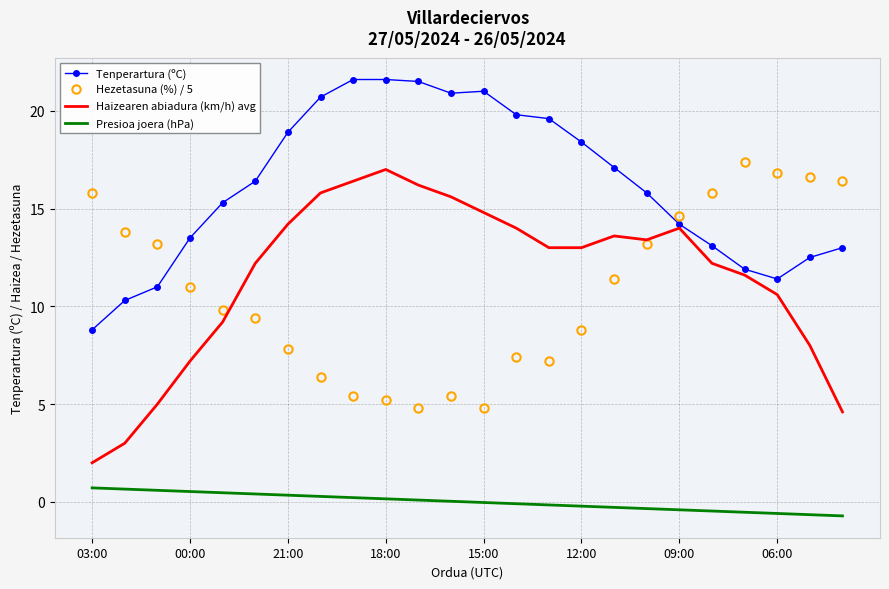

True or false: Hezetasuna (%) / 5 and Tenperartura (ºC) cross at least once.

True